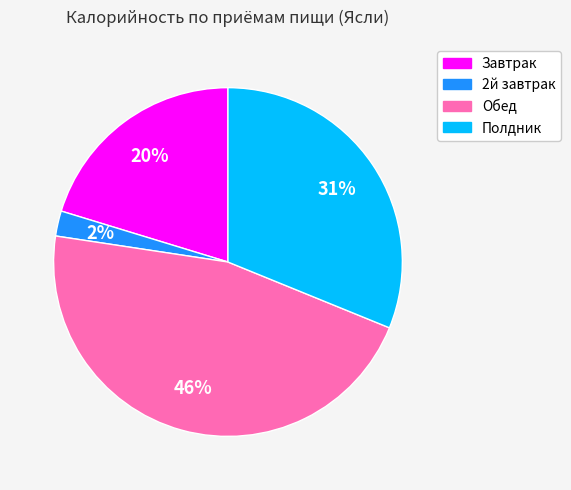

Is there any slice that represents more than half of the pie?

No